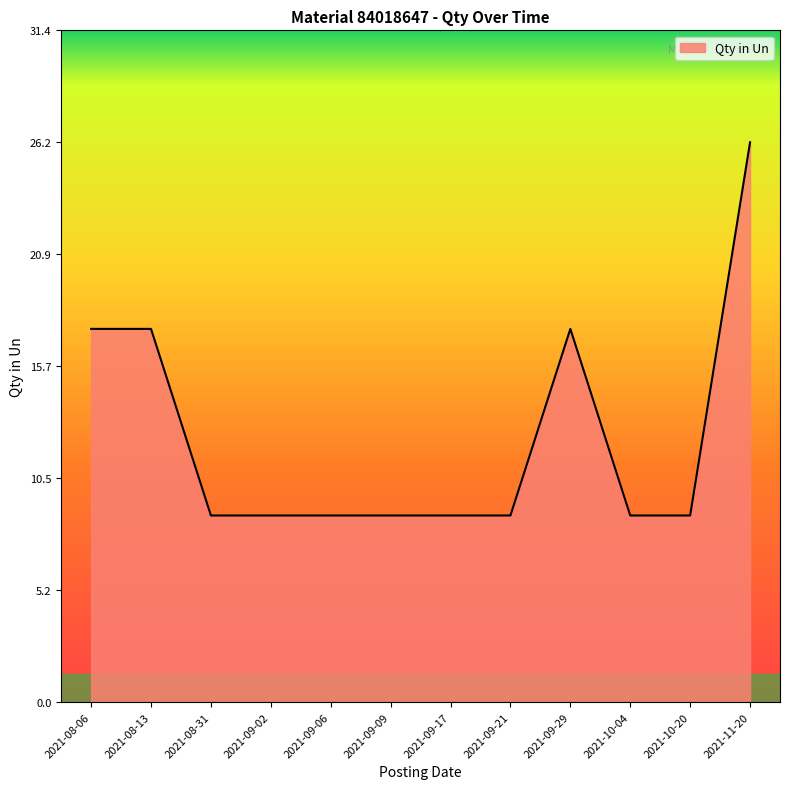

The value at 2021-09-09 is 12.8. True or false?

False